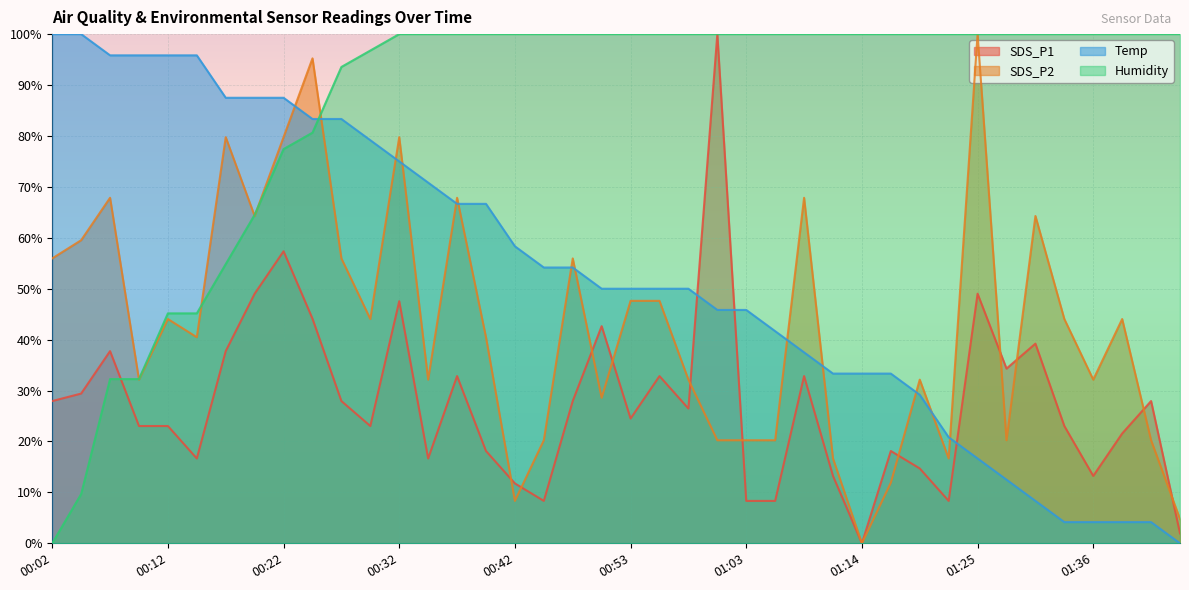

Between 00:58 and 01:14, which is larger?

00:58